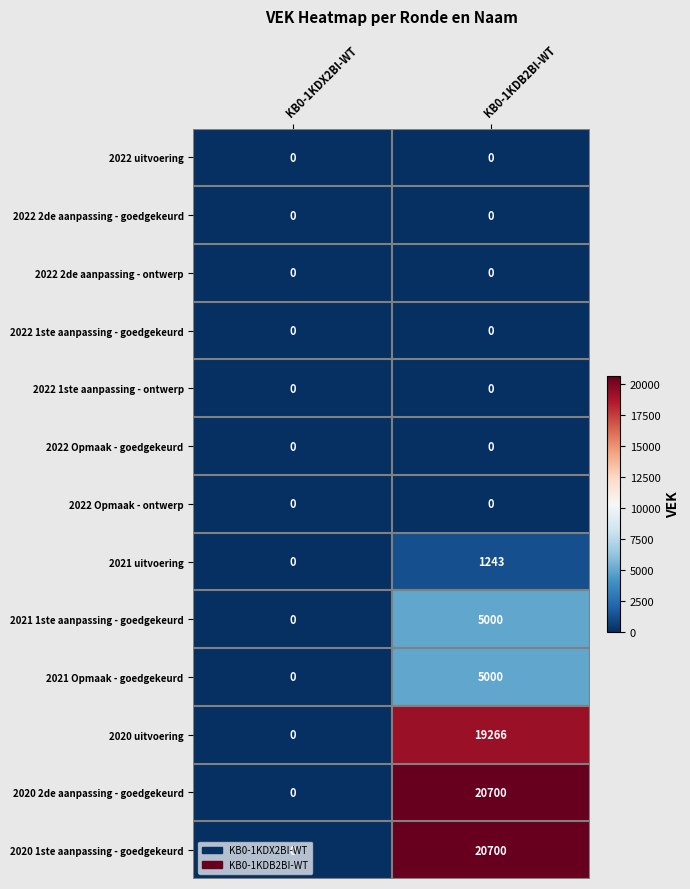

At which category is the sum across all series the highest?

KB0-1KDB2BI-WT